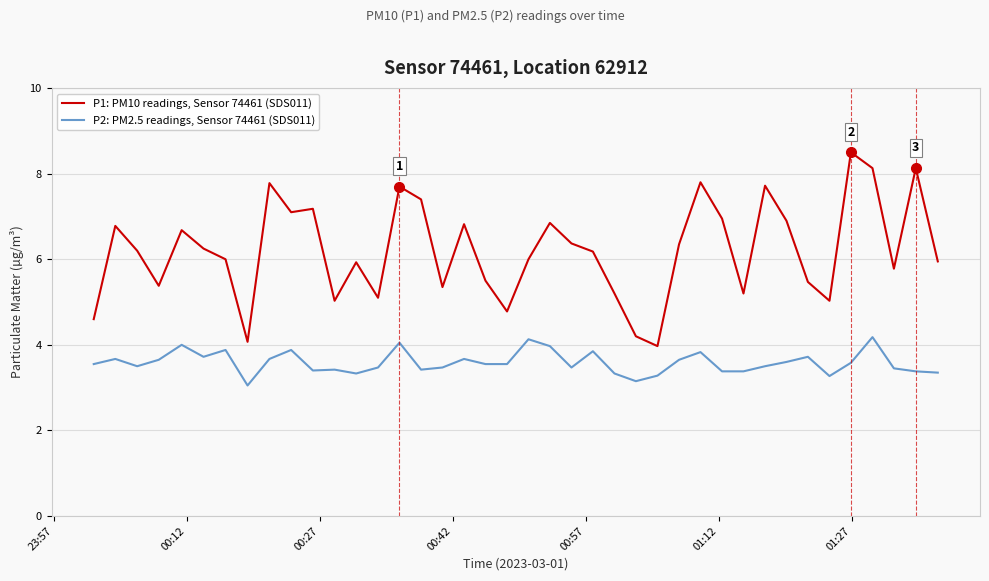

Which series has the largest total across all categories?

P1: PM10 readings, Sensor 74461 (SDS011)